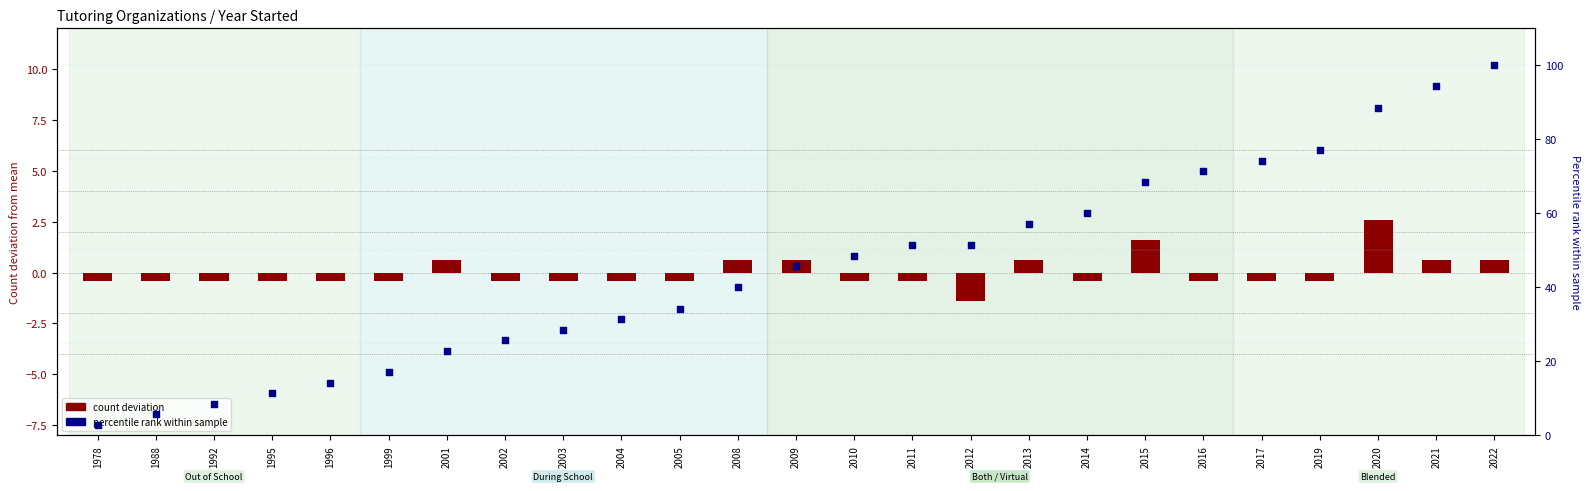

Between 2001 and 2021, which is larger?

2021